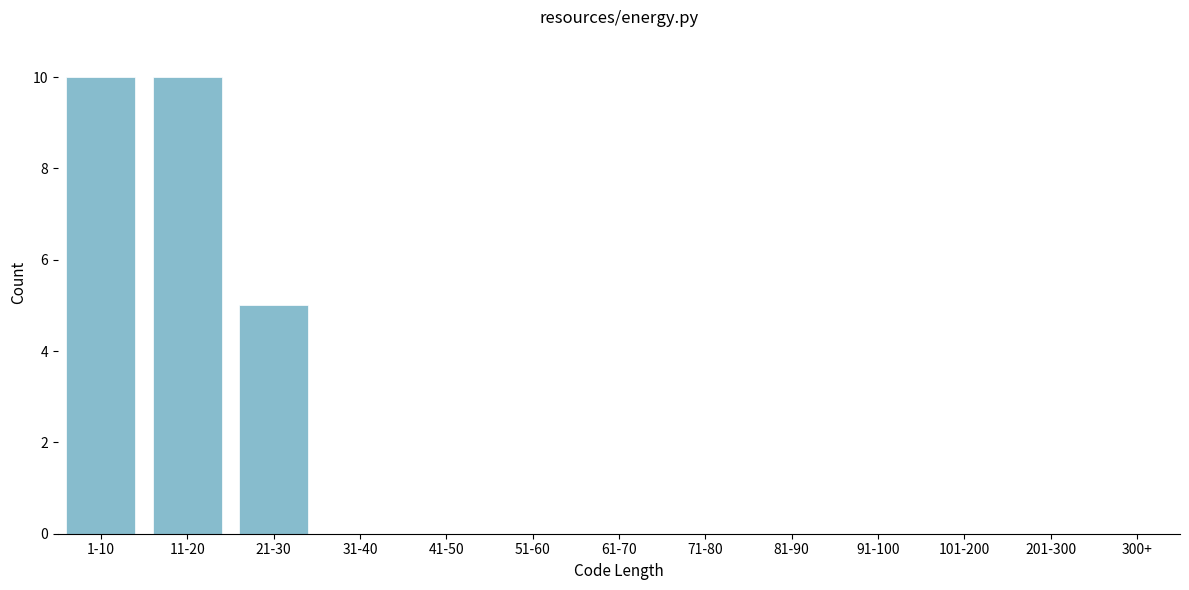

Reading left to right, extract all data points from this chart.

1-10=10	11-20=10	21-30=5	31-40=0	41-50=0	51-60=0	61-70=0	71-80=0	81-90=0	91-100=0	101-200=0	201-300=0	300+=0